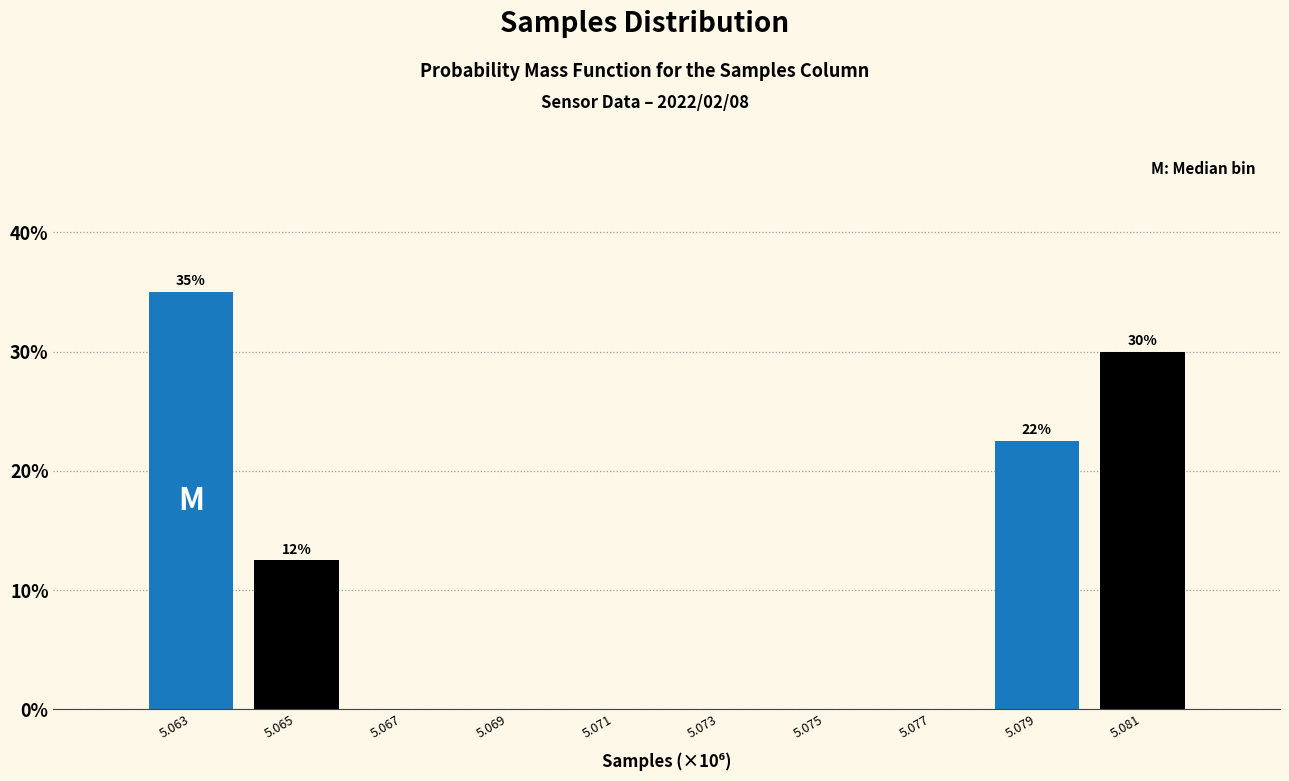

Reading left to right, what are all the values shown in this chart?

5.063=35.0	5.065=12.5	5.067=0.0	5.069=0.0	5.071=0.0	5.073=0.0	5.075=0.0	5.077=0.0	5.079=22.5	5.081=30.0